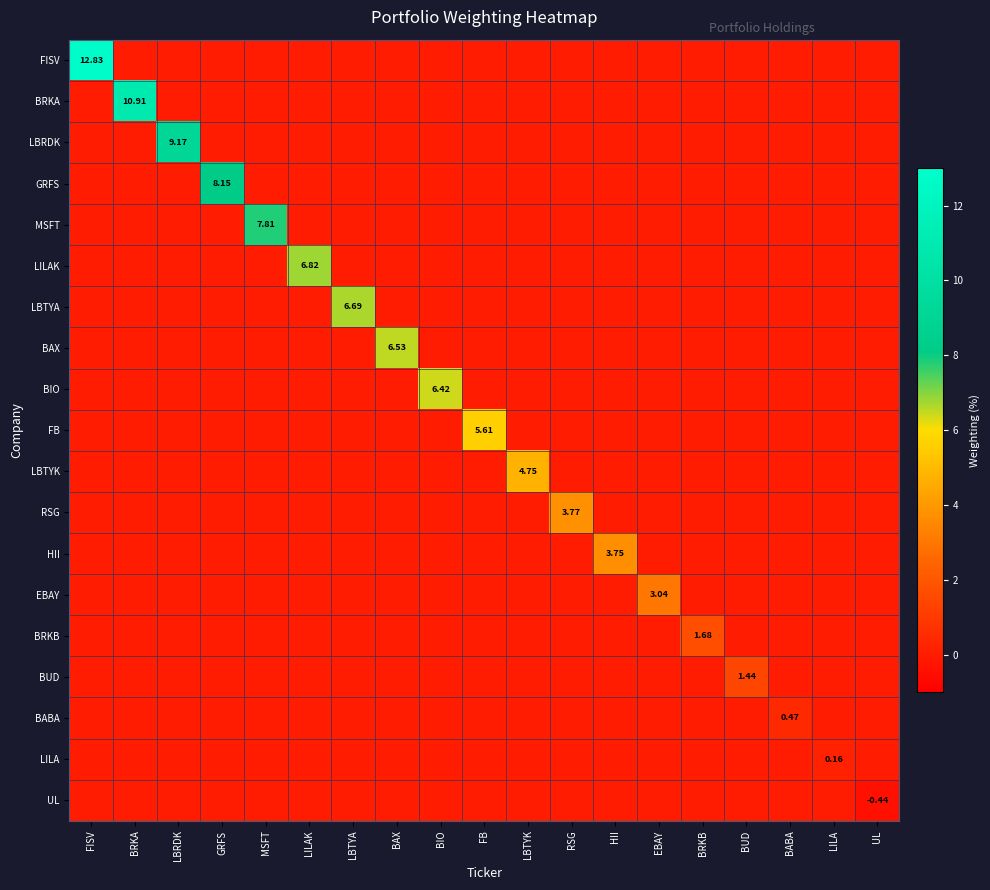

At which category does the chart reach its minimum across all series?

UL